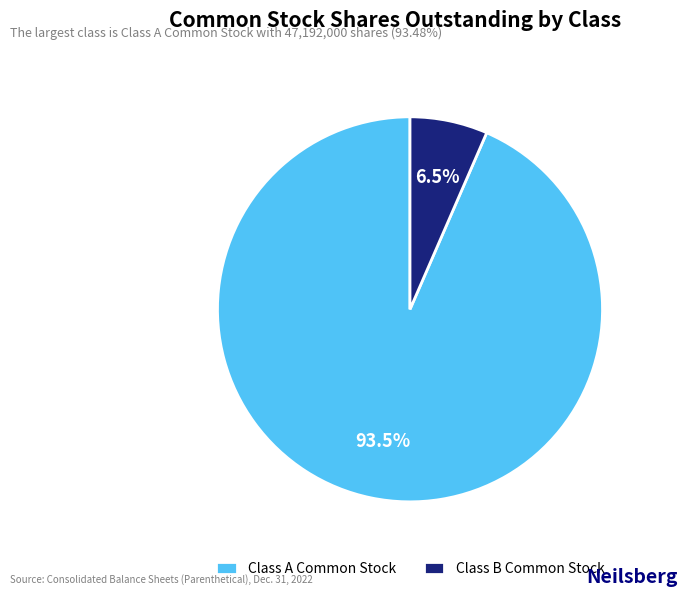

What is the largest slice in the pie chart?

Class A Common Stock